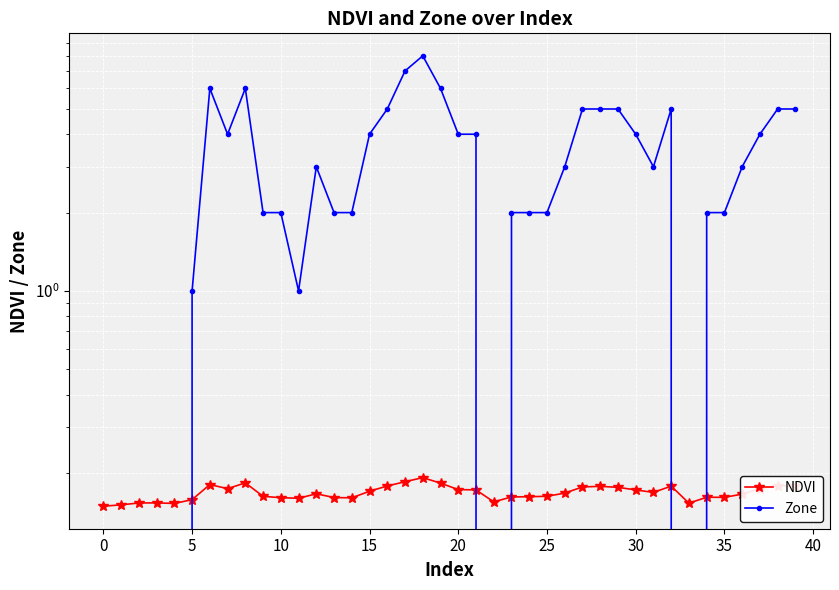

How many NDVI values are between 0 and 1?

40